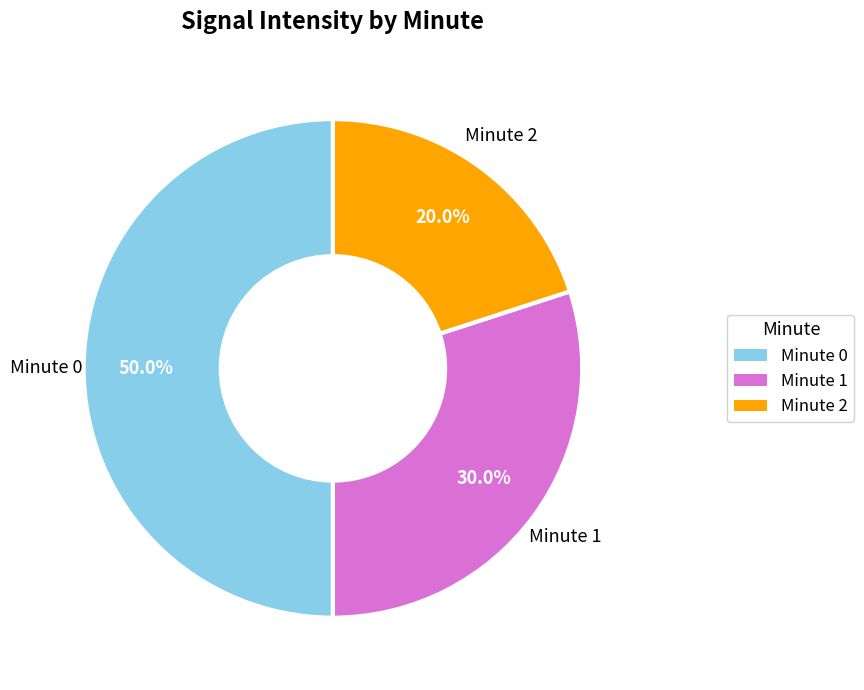

Count the number of slices in the pie.

3